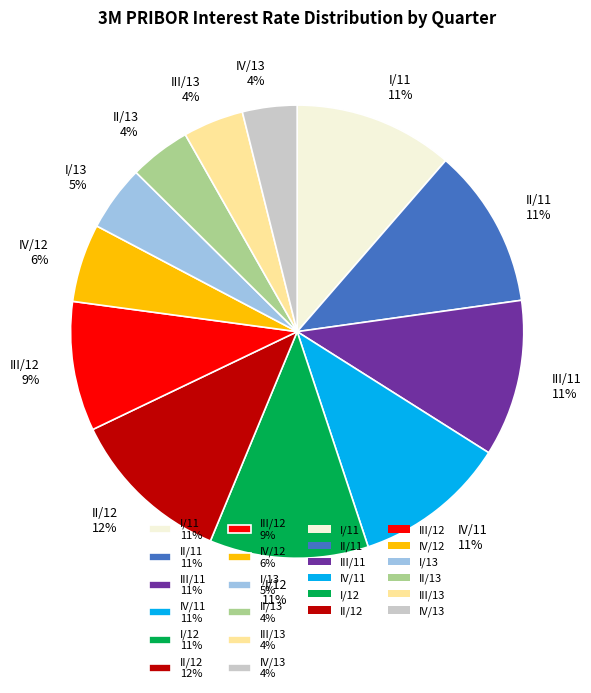

How many segments does this pie chart have?

12